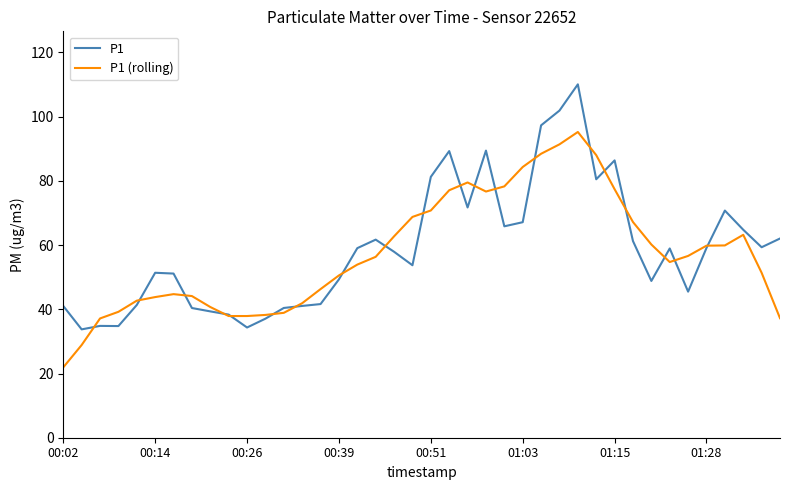

What are all the series names shown in the legend?

P1, P1 (rolling)